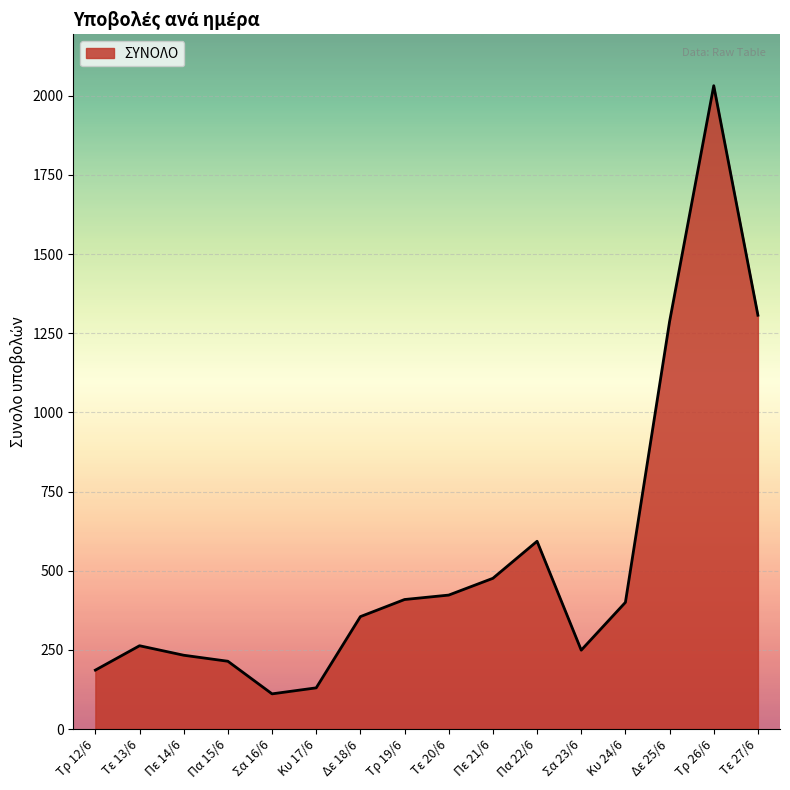

How many series are shown in this chart?

1